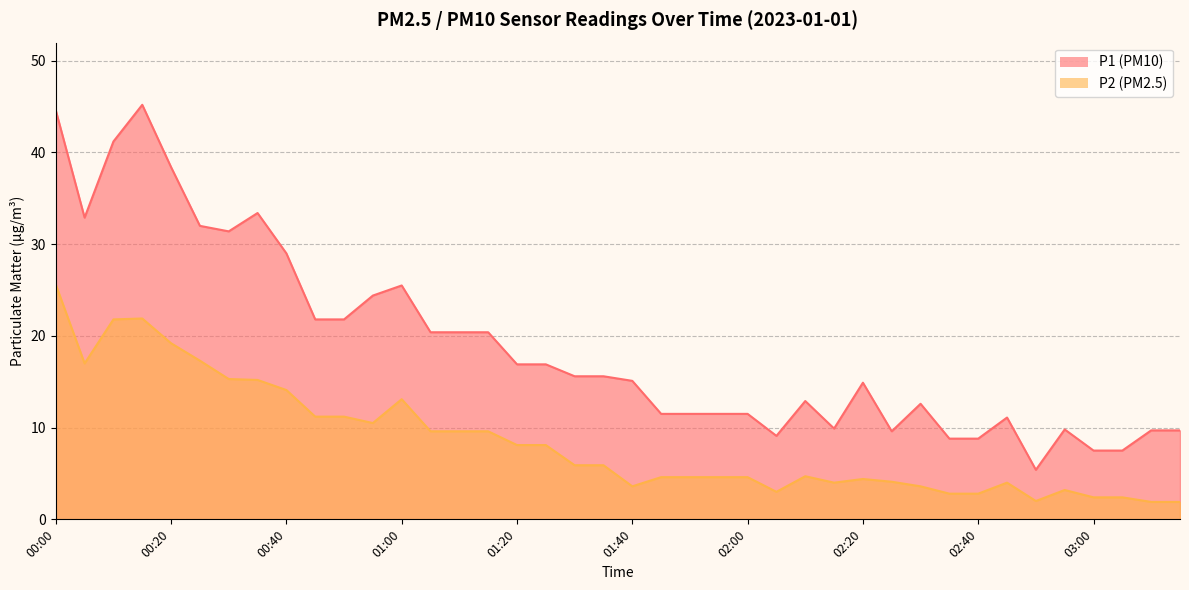

At how many categories does at least one series exceed 8?

37